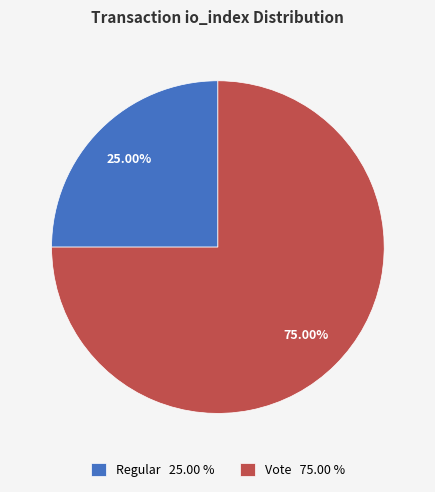

Which category has the smallest portion of the pie?

Regular 25.00 %